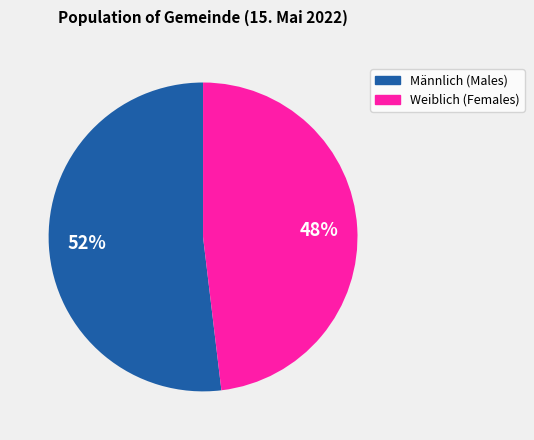

Between Männlich and Weiblich, which is larger?

Männlich